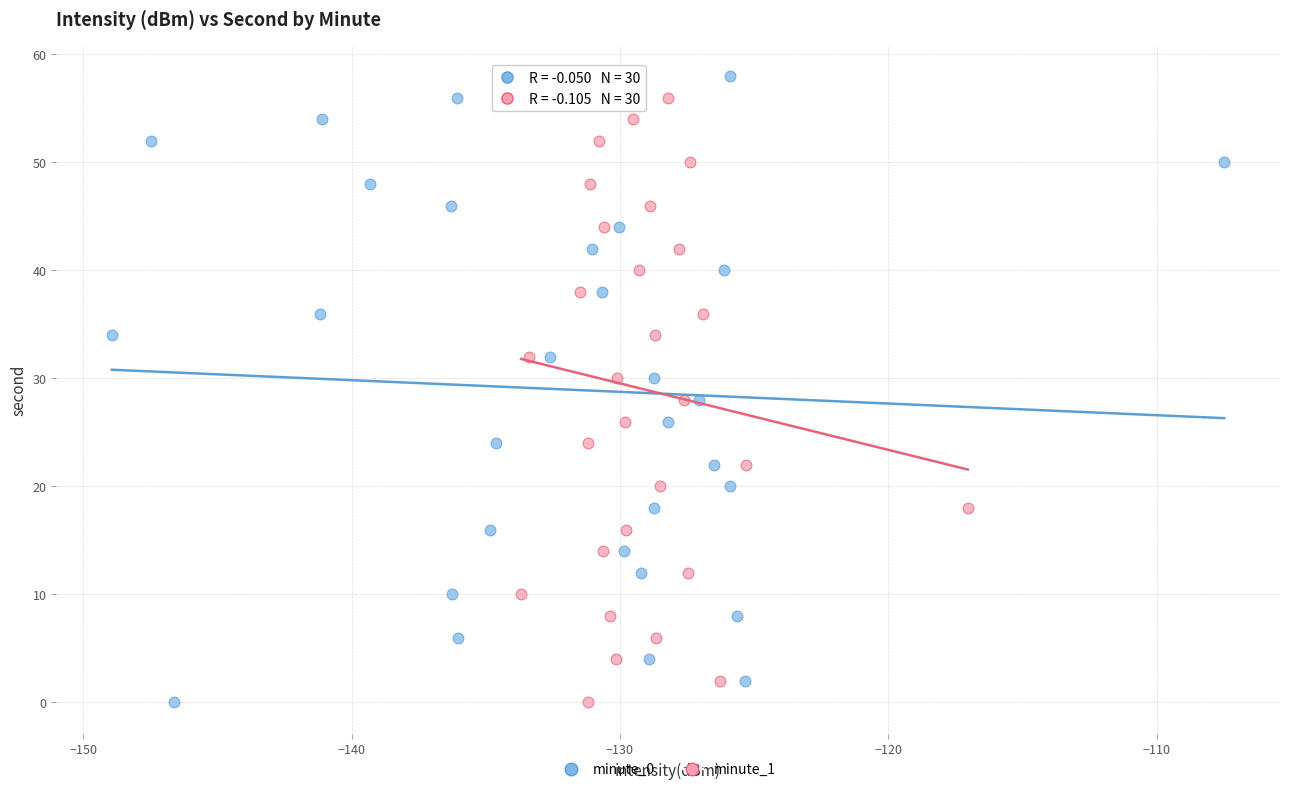

What are all the series names shown in the legend?

minute_0, minute_1